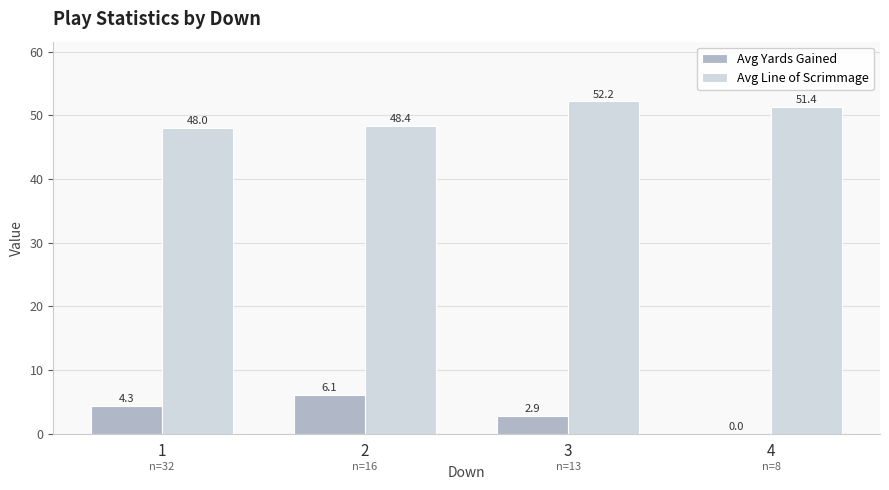

Which label corresponds to the largest value in the chart?

3